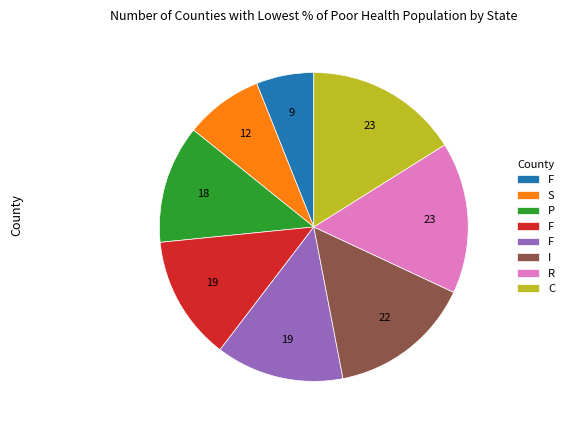

How many segments does this pie chart have?

8